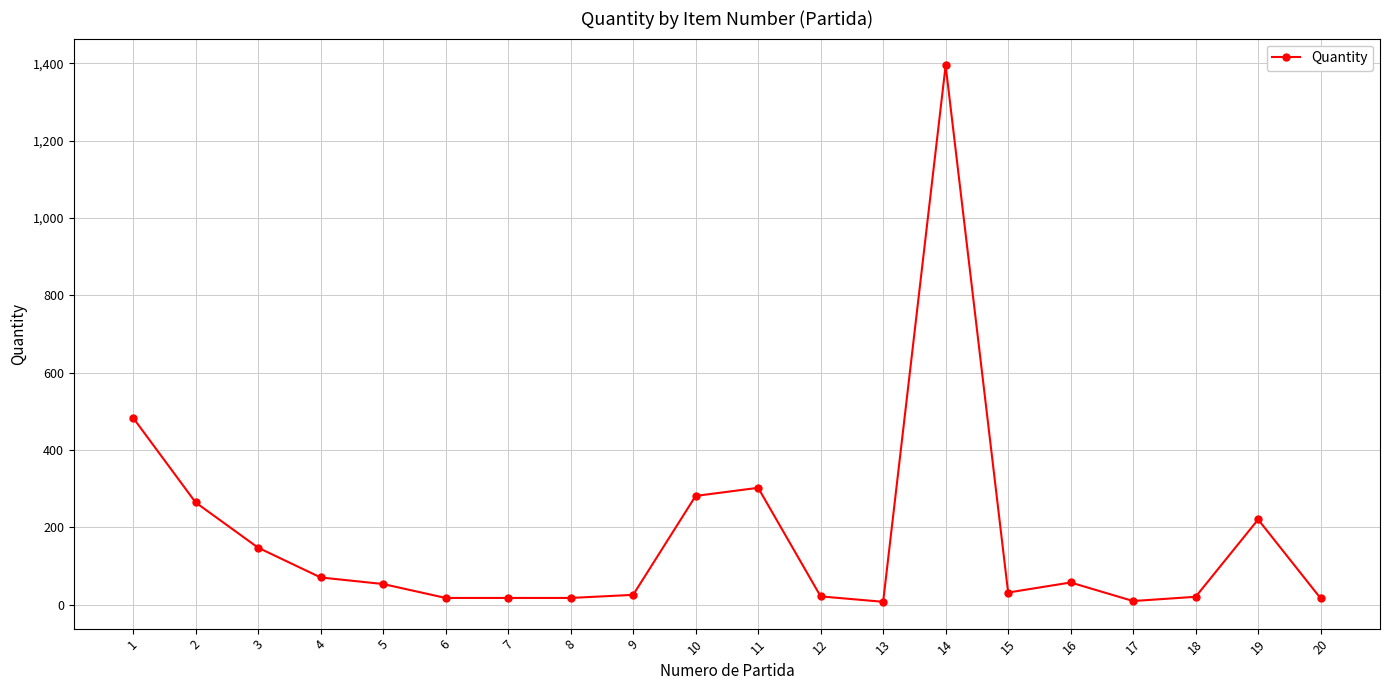

What is the value of the 2nd point from the left?

264